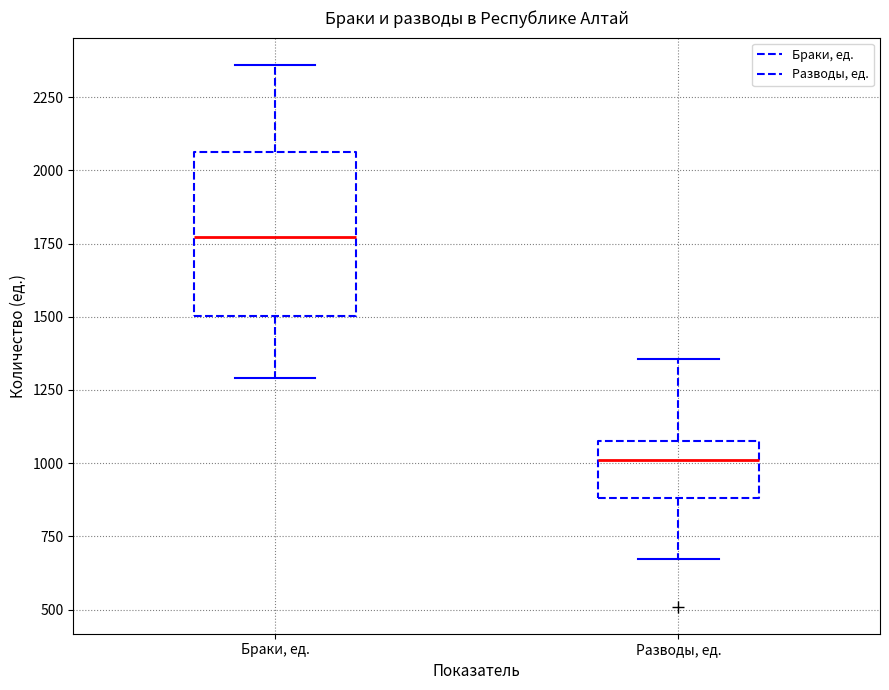

Reading left to right, read every box against the y-axis: the position of its median line, the range the box covers, and the ends of its whiskers. The values are not printed on the chart, so give them approximately, as read against the axis.

Браки, ед.: median 1750, box 1500 to 2050, whiskers 1300 to 2350
Разводы, ед.: median 1000, box 900 to 1100, whiskers 650 to 1350